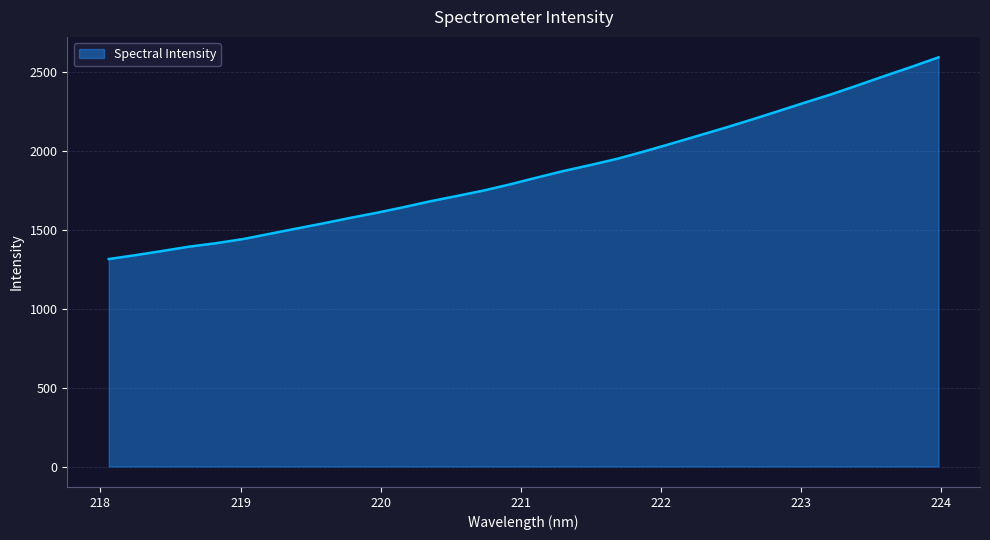

What is the difference between the maximum and minimum values?

1278.5